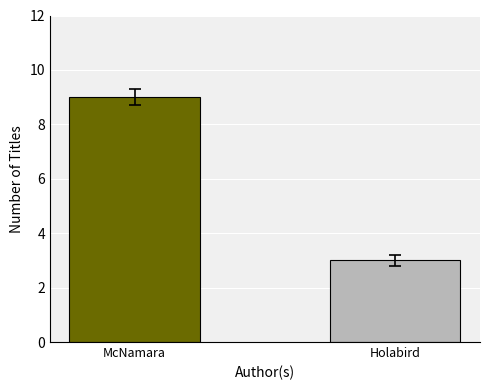

Which category has the highest value across all series?

McNamara